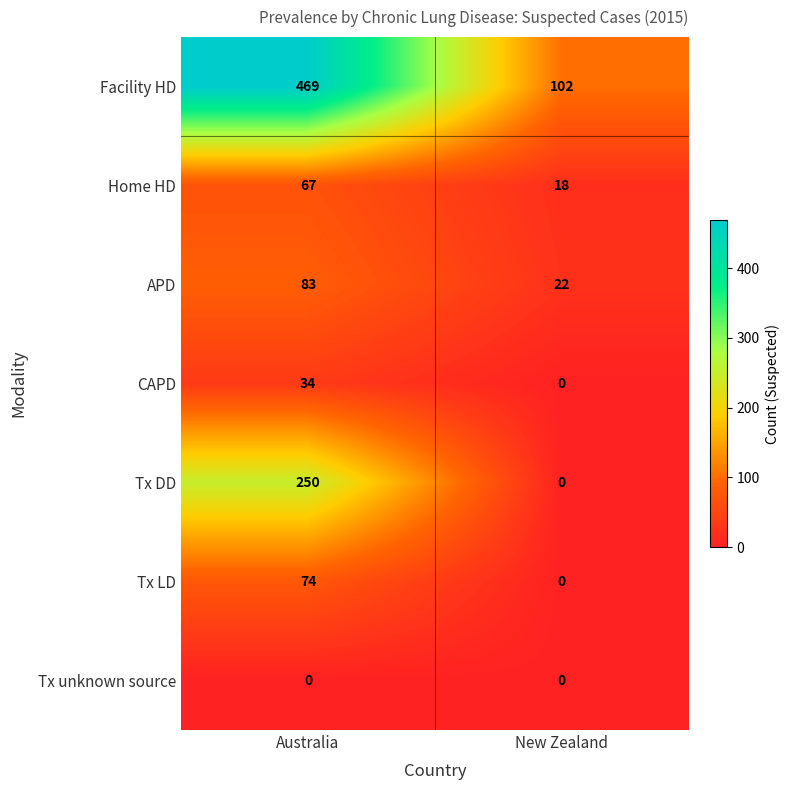

List the series in order of their peak value, highest first.

Facility HD, Tx DD, APD, Tx LD, Home HD, CAPD, Tx unknown source